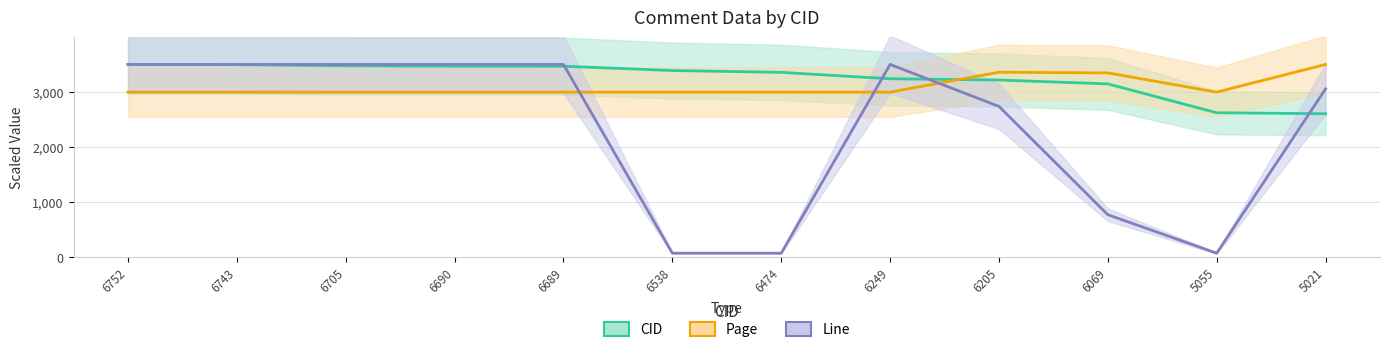

What is the sum of the CID values at 6474 and 5055?

5976.2